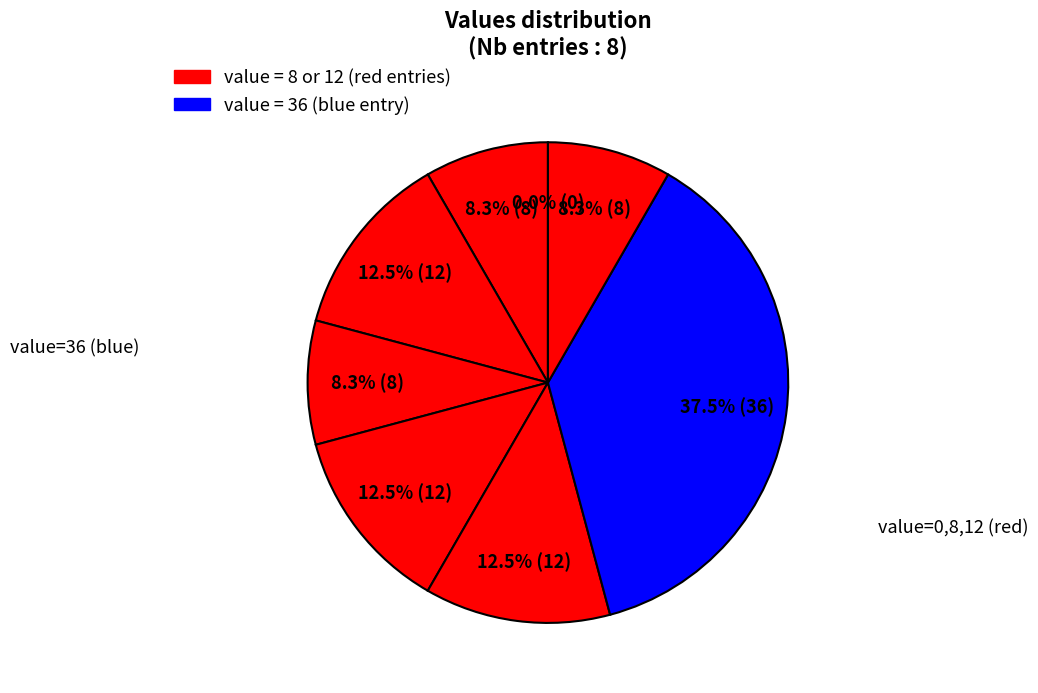

How many slices are in this pie chart?

8